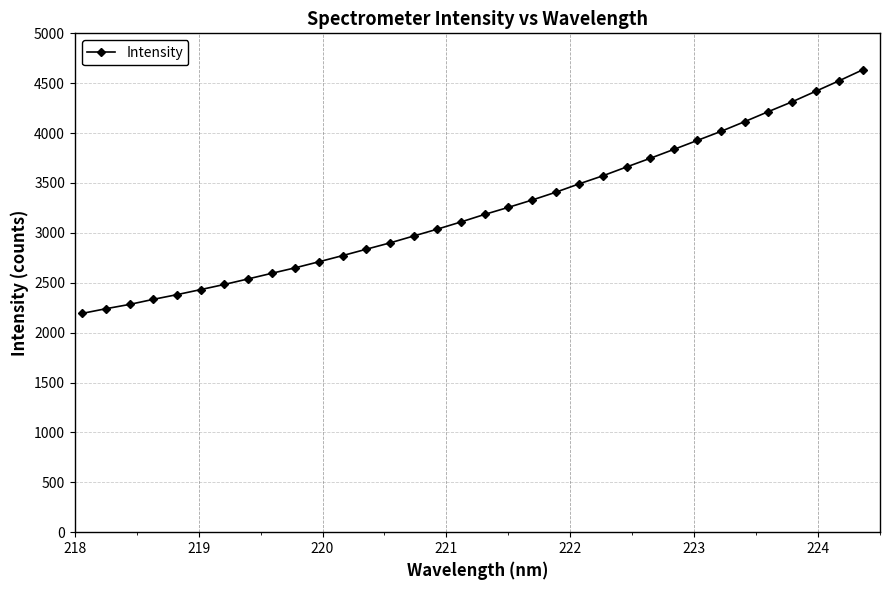

True or false: the data has more than 1 interior local peaks.

False